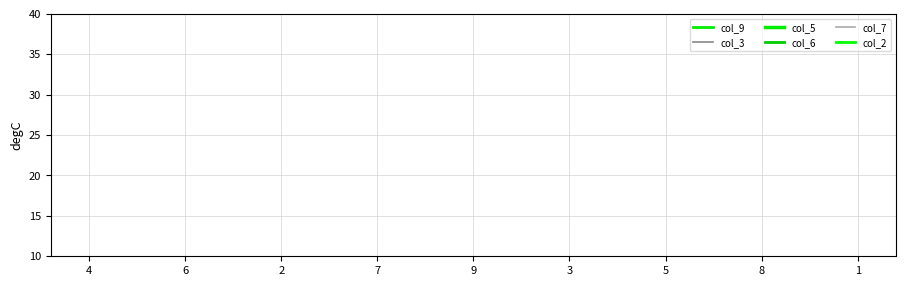

How many values in the col_5 series exceed 5?

4